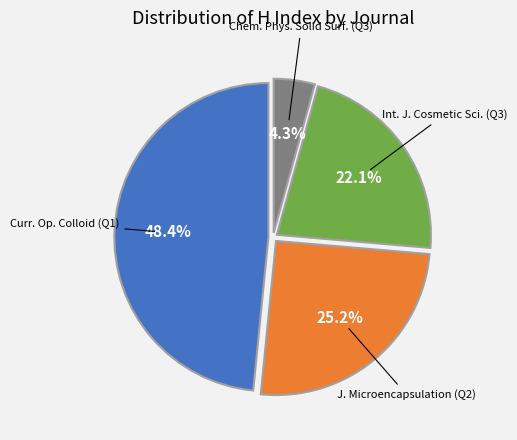

How many segments does this pie chart have?

4